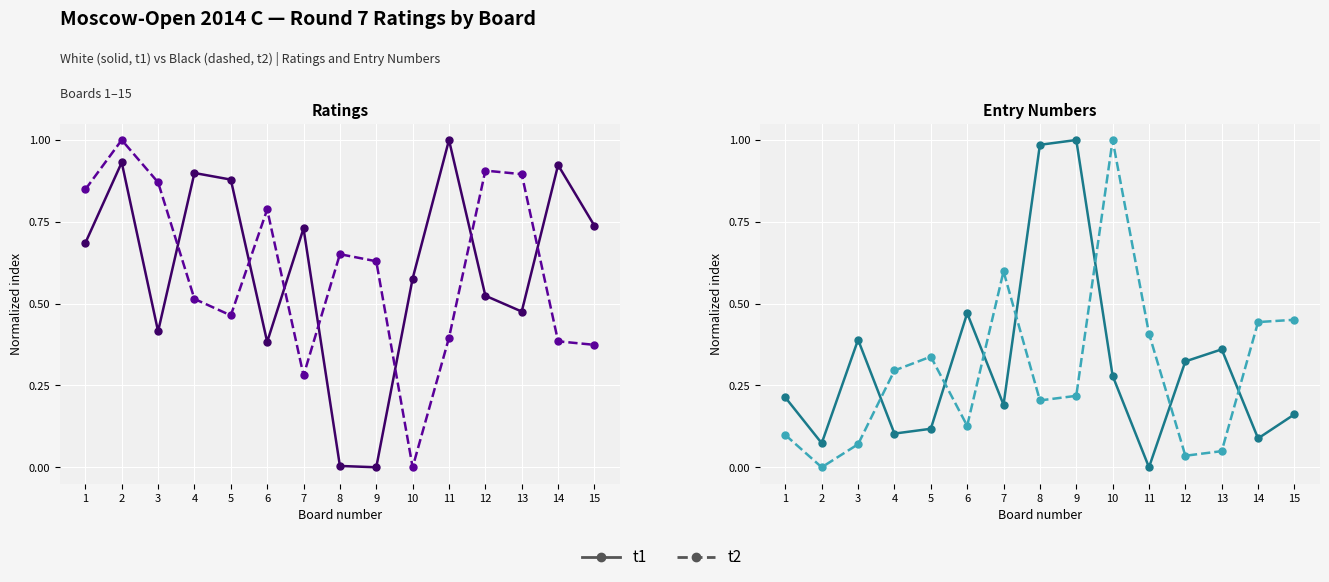

At 10, list the series in order from largest to smallest.

t2, t1